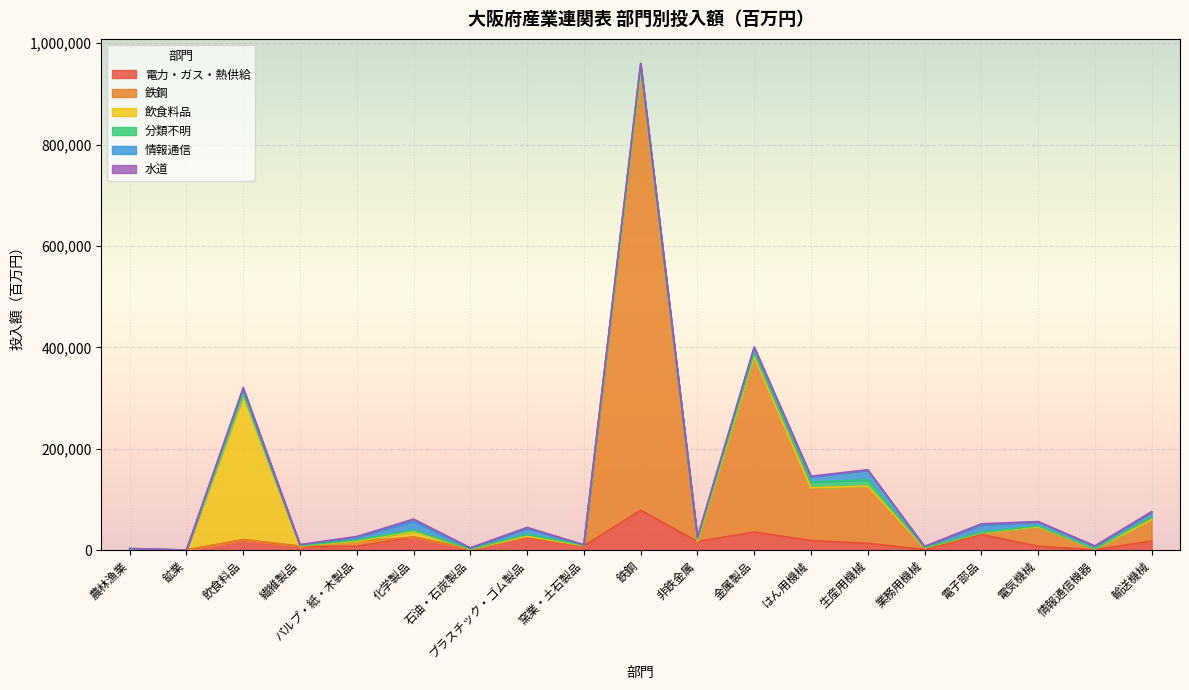

Is it true that 電力・ガス・熱供給 equals 1411 at 業務用機械?

True